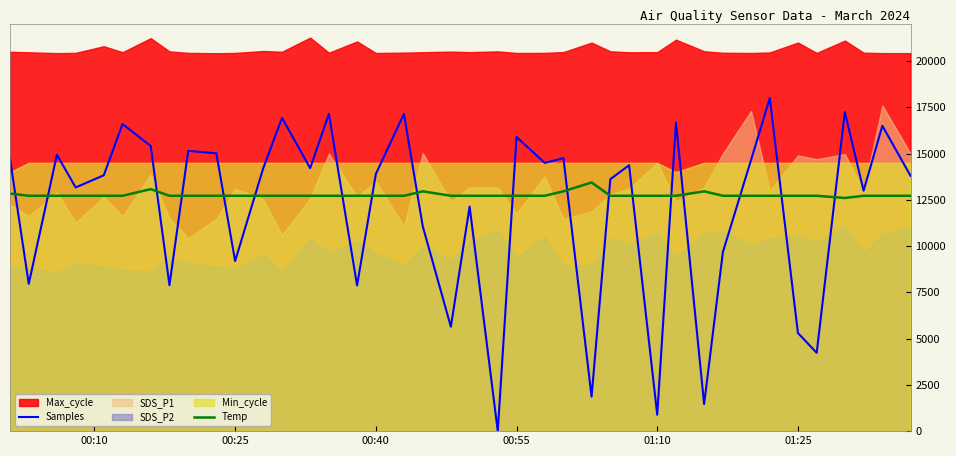

Which series has the widest spread of values?

Samples